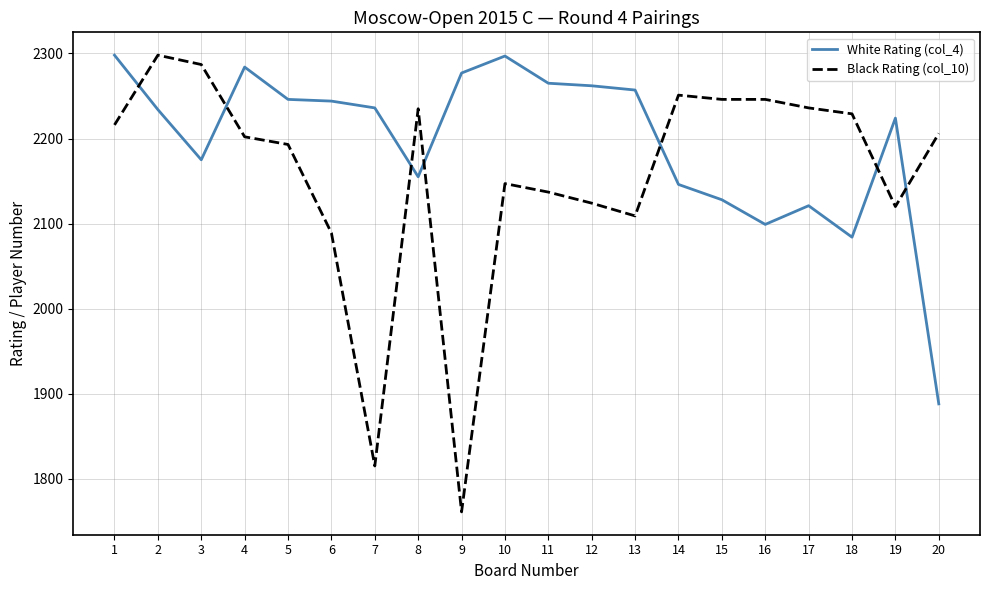

What is the spread (max minus min) of values at 3?

112